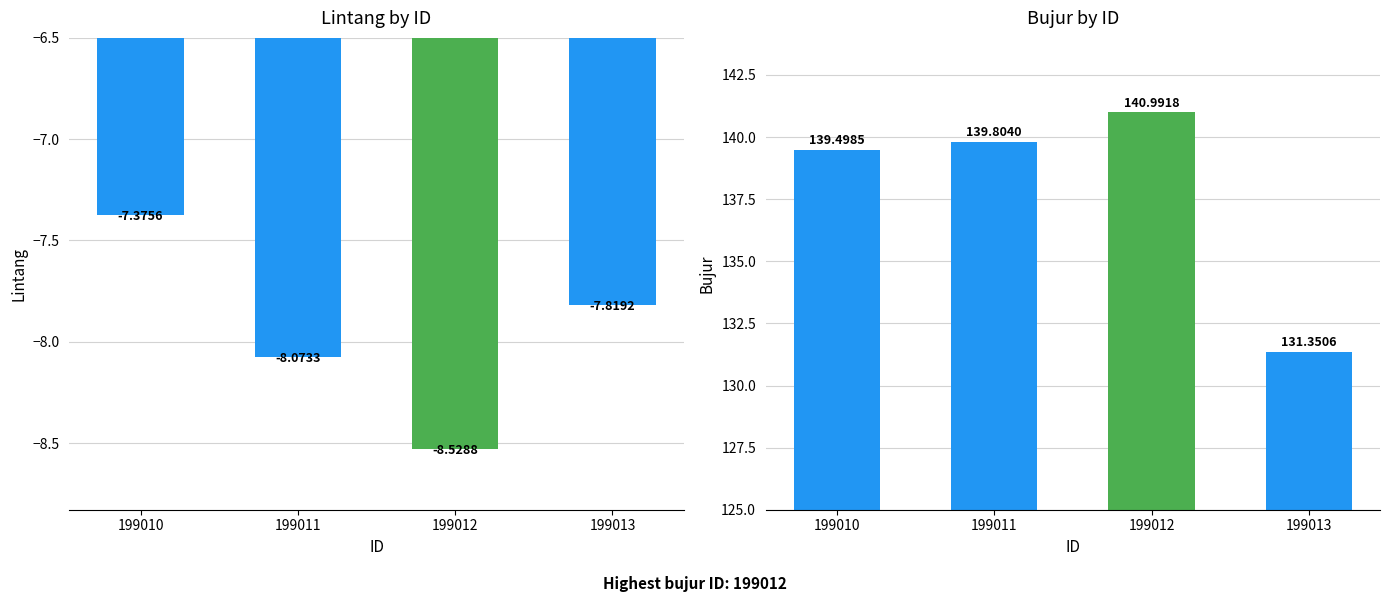

Reading right to left, extract all data points from this chart.

lintang: -7.8	-8.5	-8.1	-7.4
bujur: 131.4	141.0	139.8	139.5